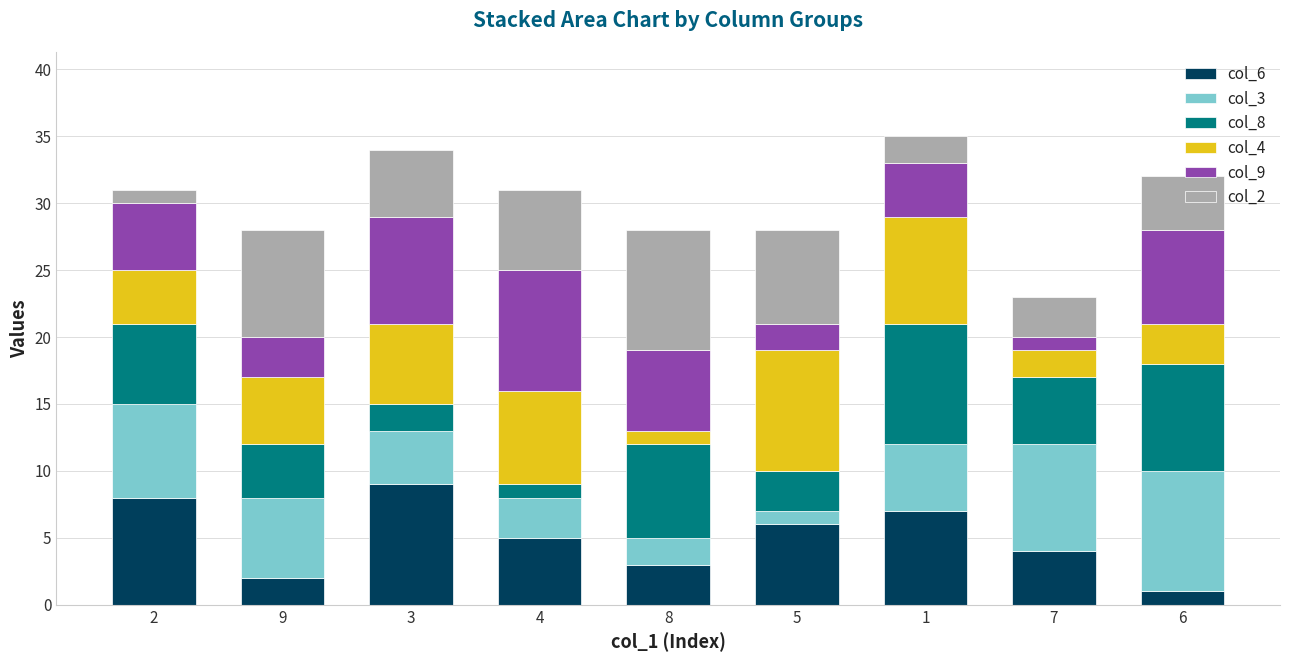

Is it true that col_6 equals 9 at 3?

True